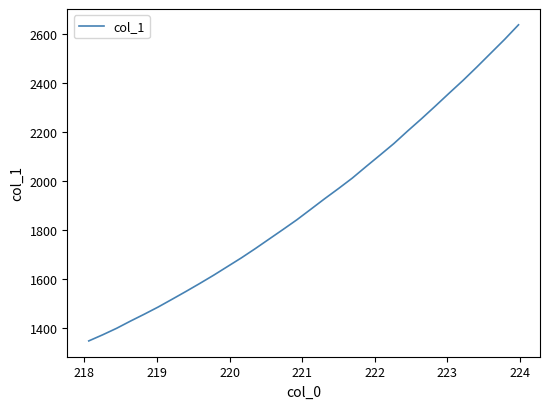

What is the difference between the maximum and minimum values?

1289.7